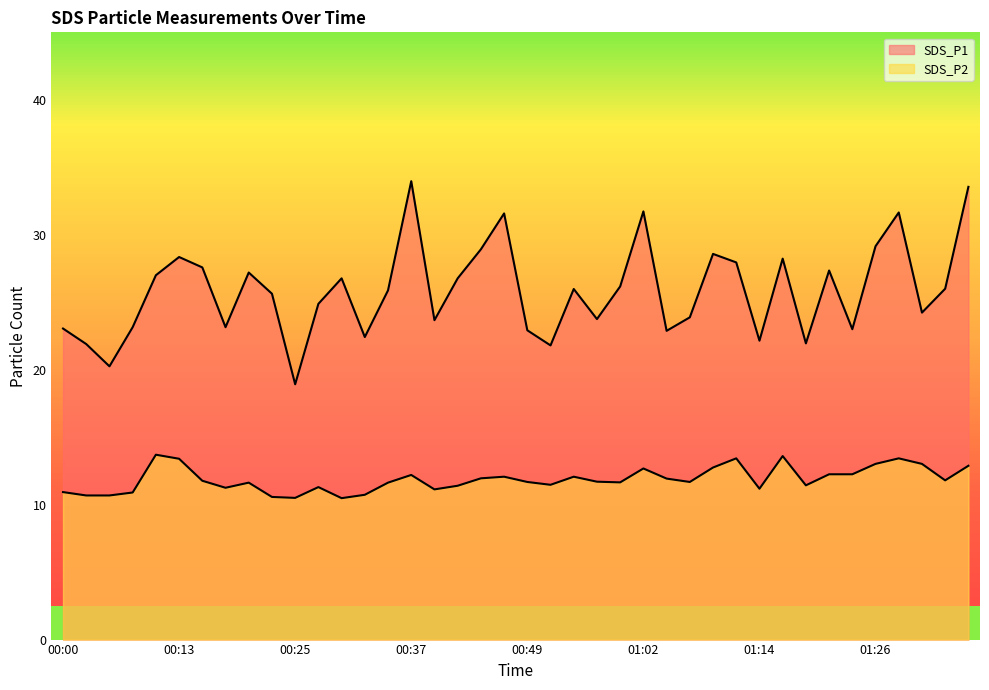

True or false: SDS_P2 and SDS_P1 intersect in this chart.

False